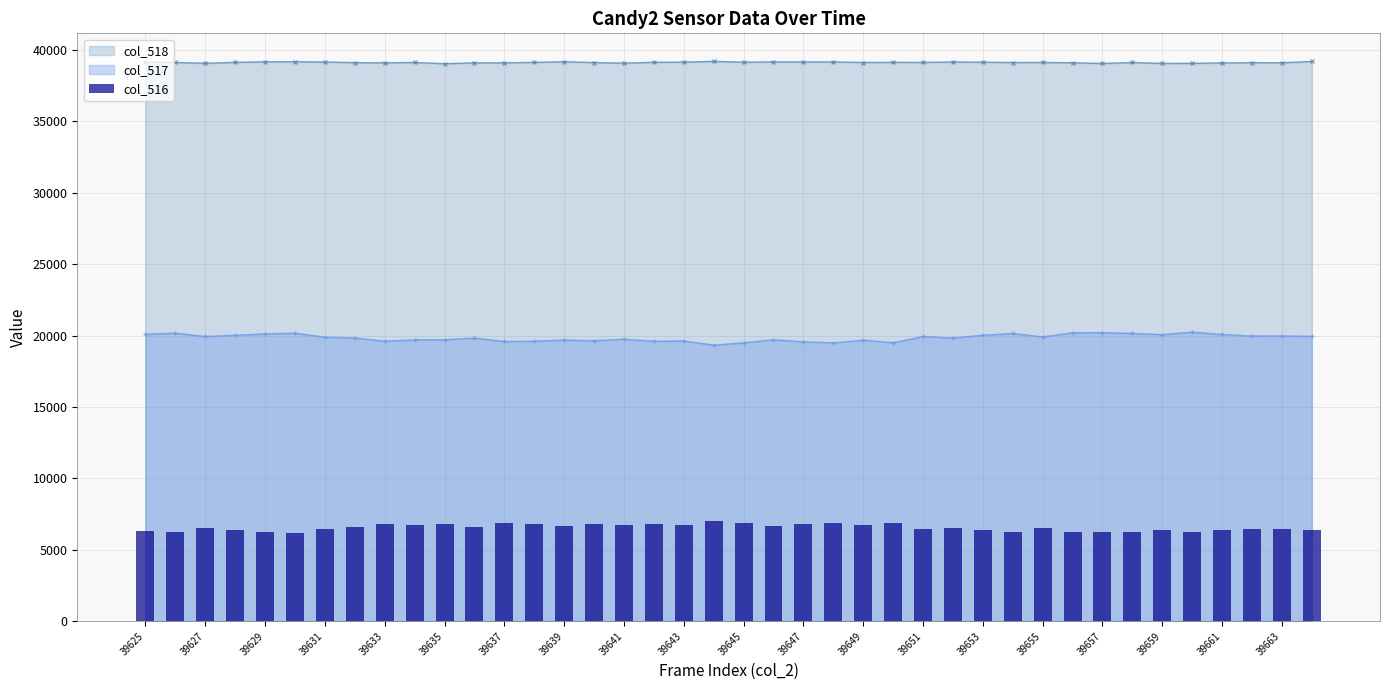

True or false: col_517 has more than 1 points higher than both neighbors.

True